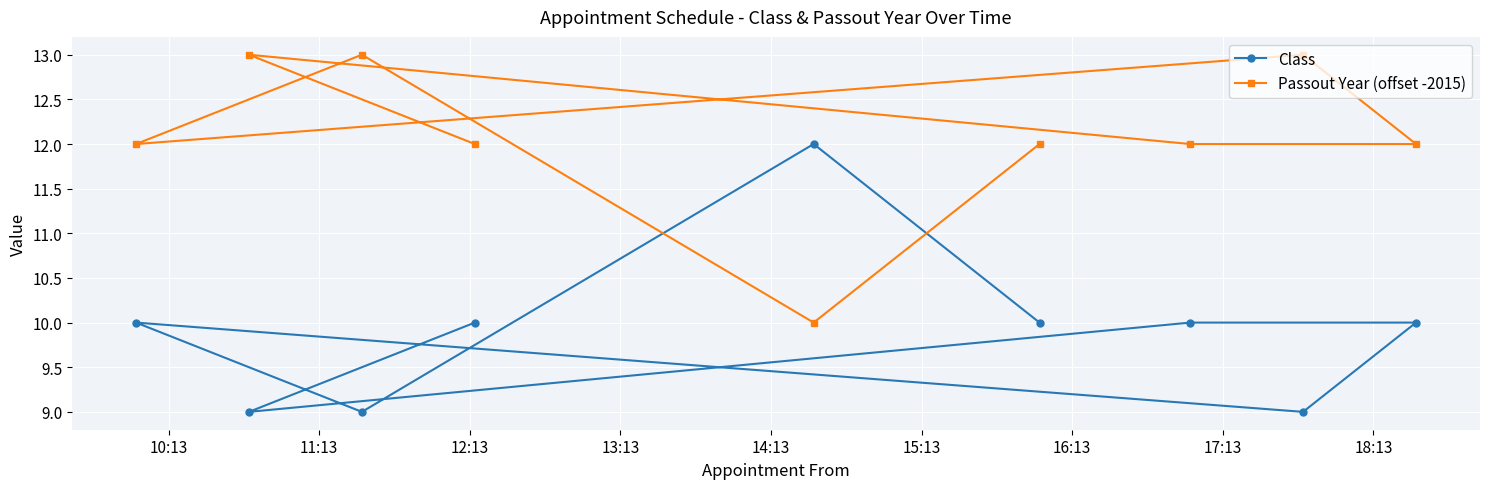

How many data points in Passout Year (offset -2015) are less than 12?

1